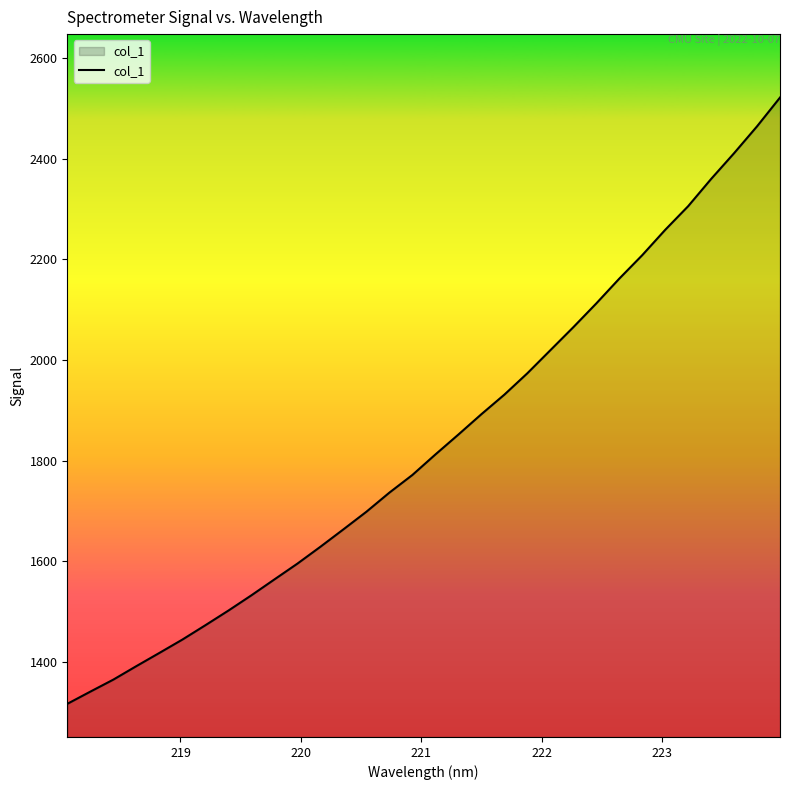

What is the minimum value shown in the chart?

1316.6